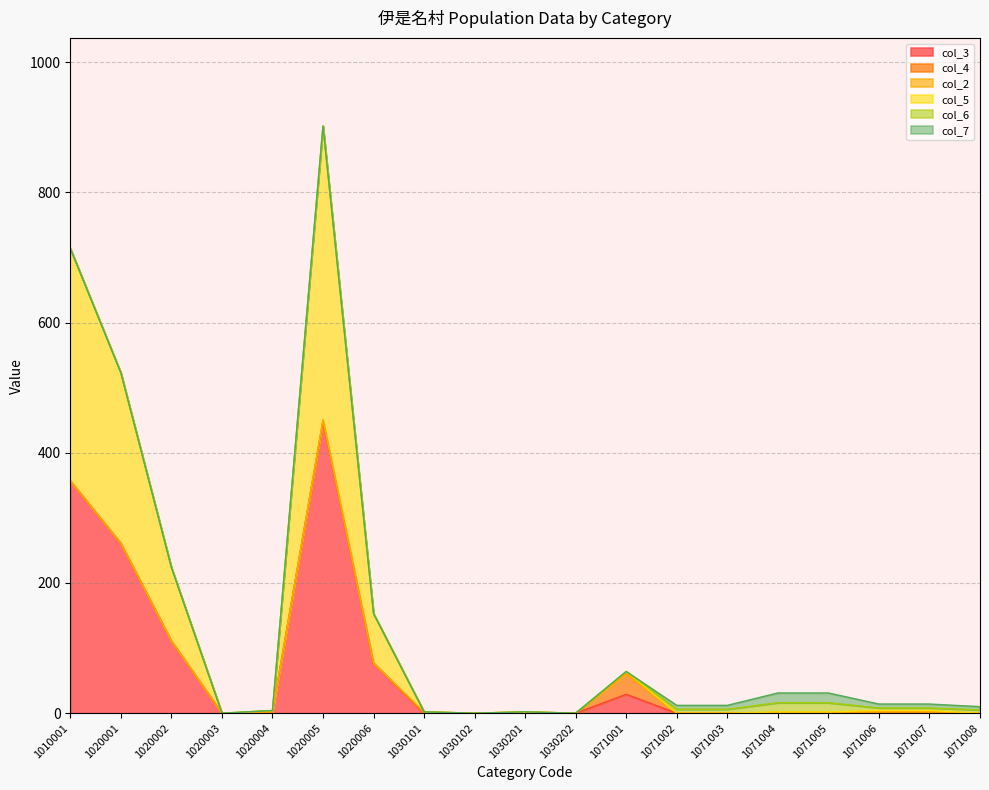

Reading left to right, extract all data points from this chart.

col_3: 1010001=357	1020001=261	1020002=111	1020003=0	1020004=2	1020005=449	1020006=77	1030101=0	1030102=0	1030201=0	1030202=0	1071001=29	1071002=0	1071003=0	1071004=1	1071005=1	1071006=2	1071007=2	1071008=0
col_4: 1010001=0	1020001=0	1020002=0	1020003=0	1020004=0	1020005=0	1020006=0	1030101=0	1030102=0	1030201=0	1030202=0	1071001=32	1071002=0	1071003=0	1071004=0	1071005=0	1071006=0	1071007=0	1071008=0
col_2: 1010001=0	1020001=0	1020002=0	1020003=0	1020004=0	1020005=2	1020006=0	1030101=2	1030102=0	1030201=2	1030202=0	1071001=0	1071002=0	1071003=0	1071004=0	1071005=0	1071006=0	1071007=0	1071008=0
col_5: 1010001=357	1020001=262	1020002=113	1020003=0	1020004=2	1020005=451	1020006=76	1030101=0	1030102=0	1030201=0	1030202=0	1071001=3	1071002=0	1071003=0	1071004=1	1071005=1	1071006=2	1071007=2	1071008=0
col_6: 1010001=0	1020001=0	1020002=0	1020003=0	1020004=0	1020005=0	1020006=0	1030101=0	1030102=0	1030201=0	1030202=0	1071001=0	1071002=6	1071003=6	1071004=14	1071005=14	1071006=4	1071007=4	1071008=5
col_7: 1010001=0	1020001=0	1020002=0	1020003=0	1020004=0	1020005=0	1020006=0	1030101=0	1030102=0	1030201=0	1030202=0	1071001=0	1071002=6	1071003=6	1071004=15	1071005=15	1071006=6	1071007=6	1071008=5